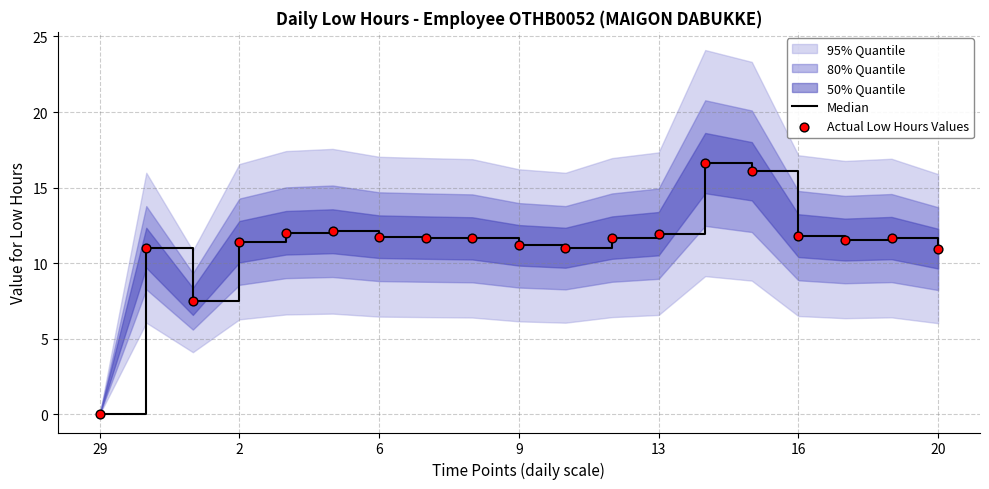

Is the value of Actual Low Hours Values at 9 greater than the value of Median at 16?

No